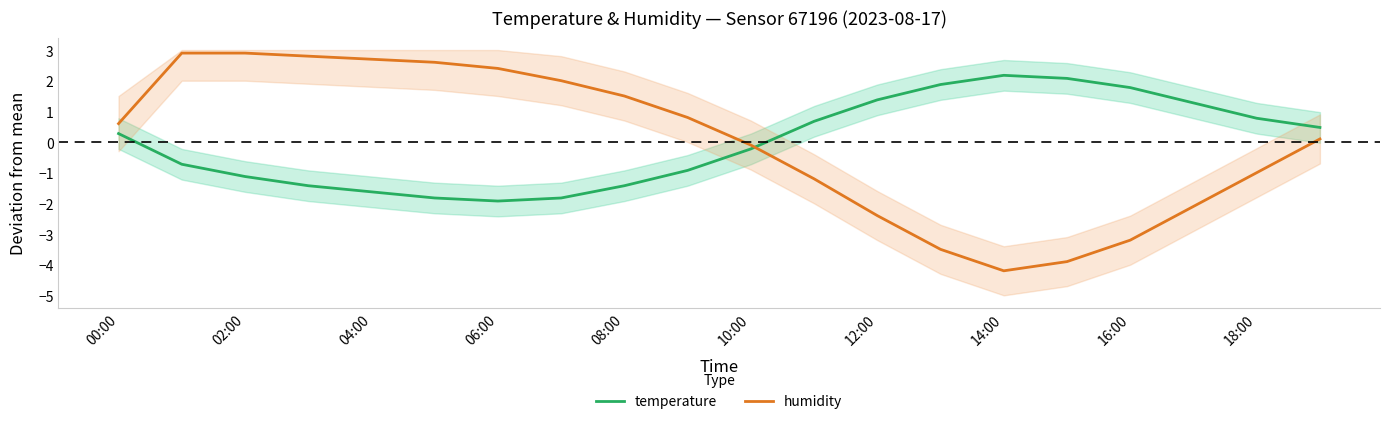

How many intersections are there between humidity and temperature?

1